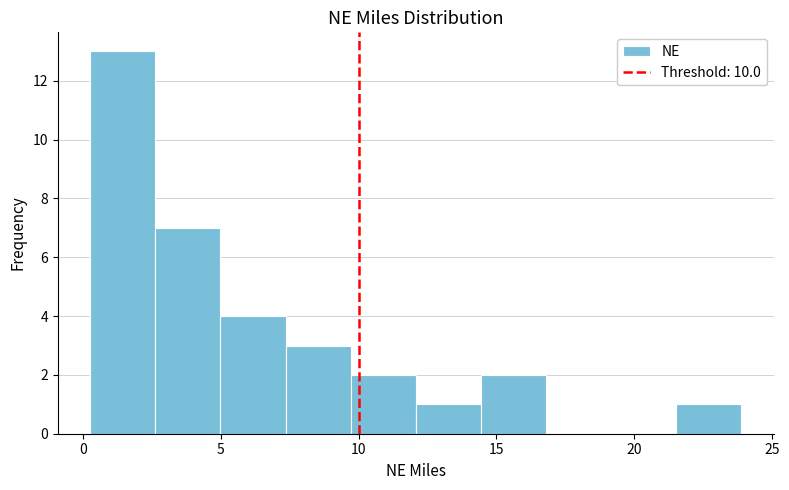

How tall is the bar that spans 2.5 to 5.0 on the x-axis? Neither the bar edges nor the heights are printed on the chart, so give them approximately, as read against the axes.

7